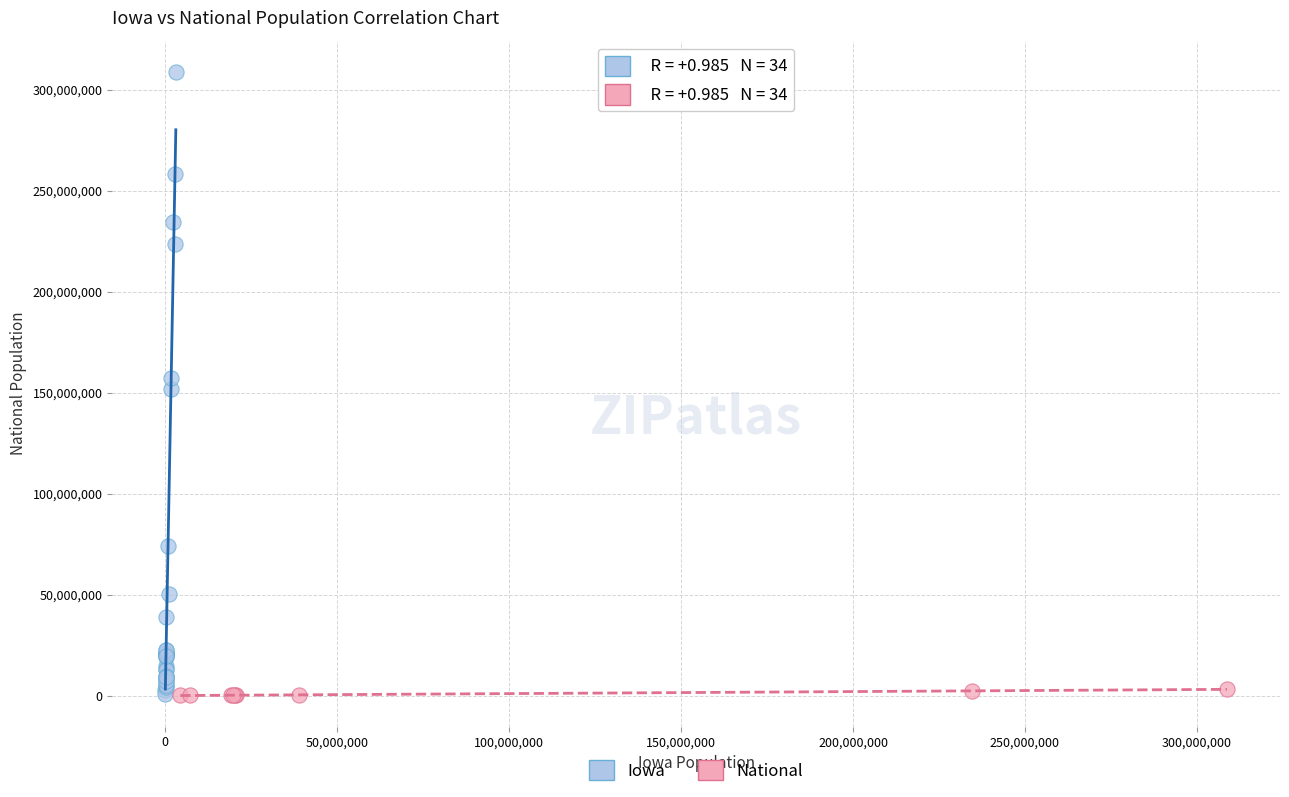

Which series contains the highest Y value?

Iowa